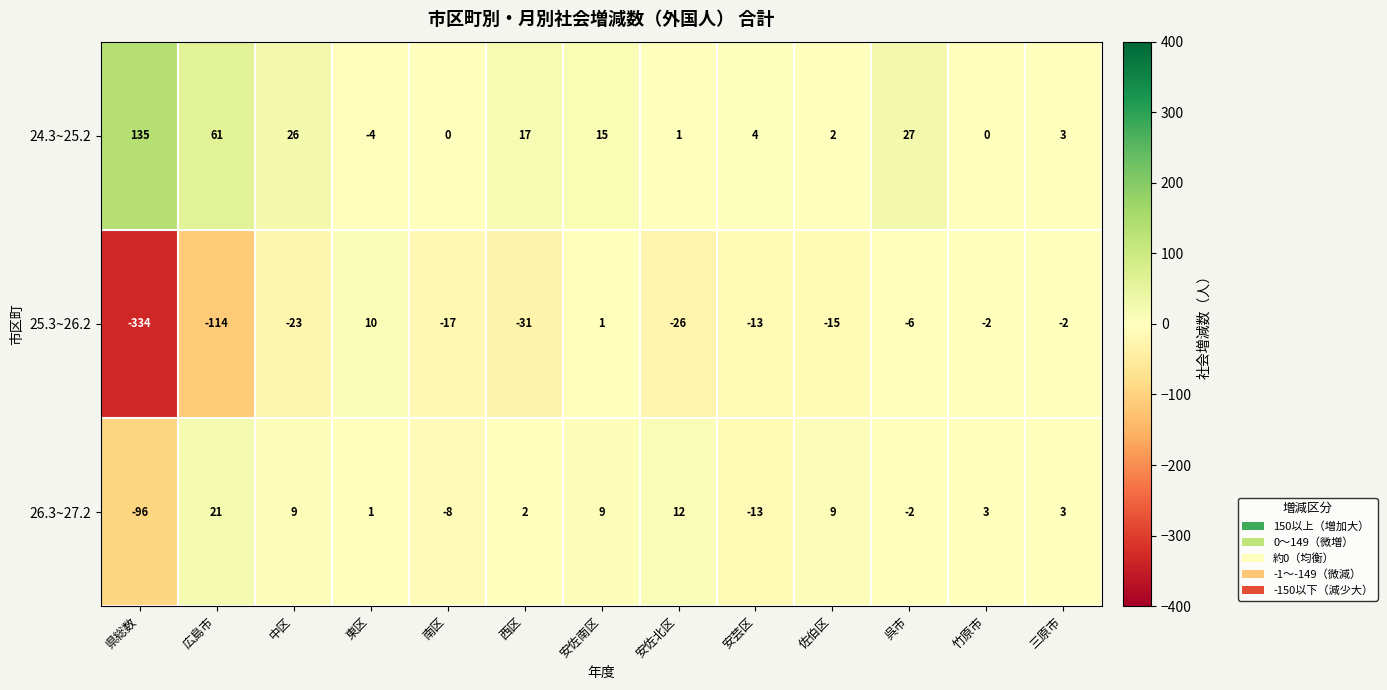

How many categories are shown in the chart?

13